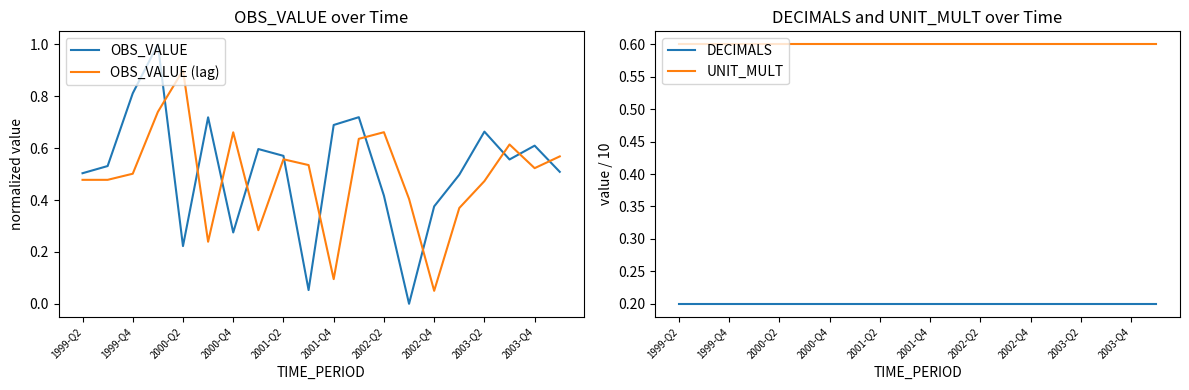

True or false: OBS_VALUE has more than 0 points higher than both neighbors.

True